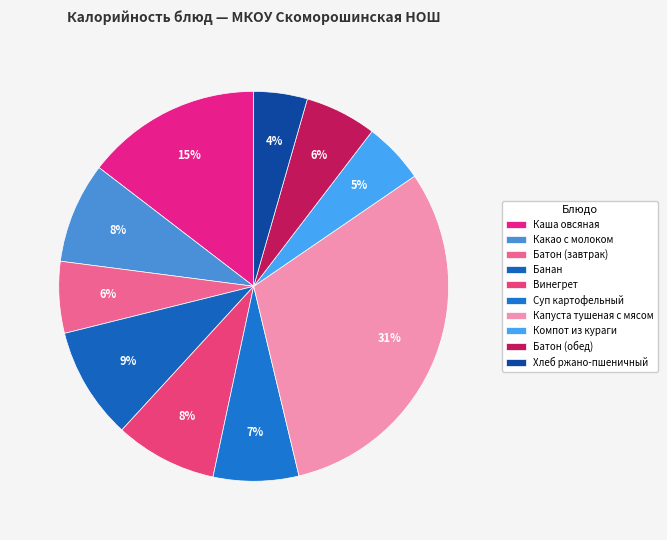

Does any single category account for the majority?

No